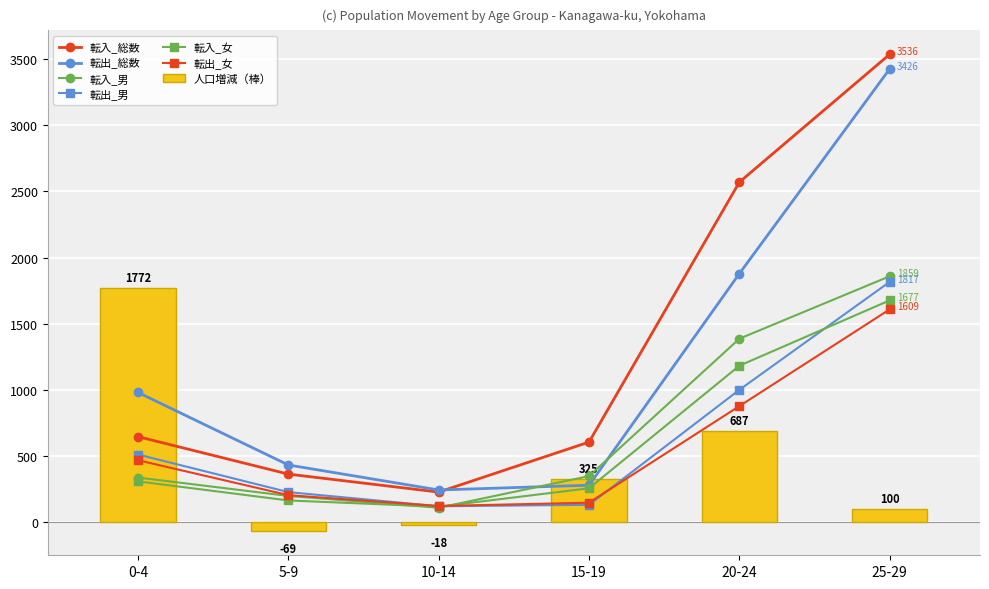

List the series in order of their peak value, lowest first.

転出_女, 転入_女, 転出_男, 転入_男, 転出_総数, 転入_総数